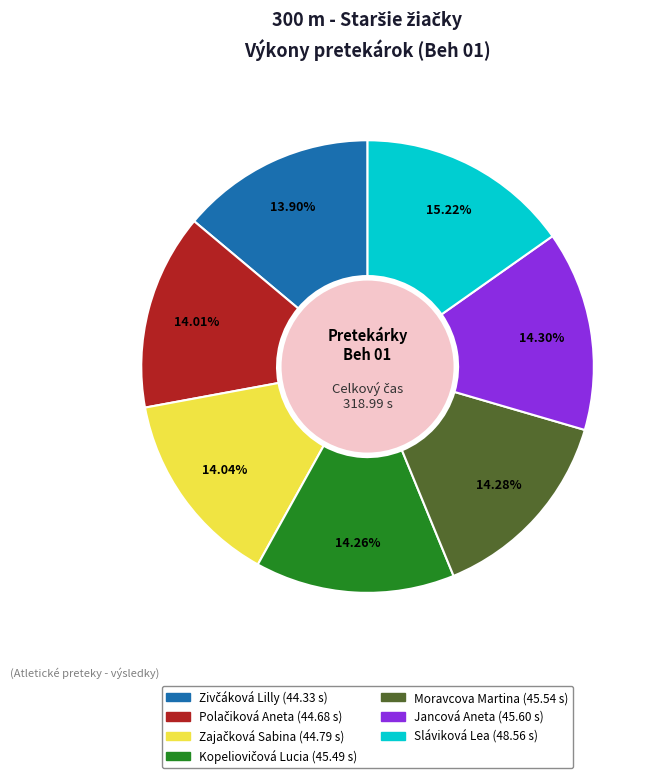

Count the number of slices in the pie.

7